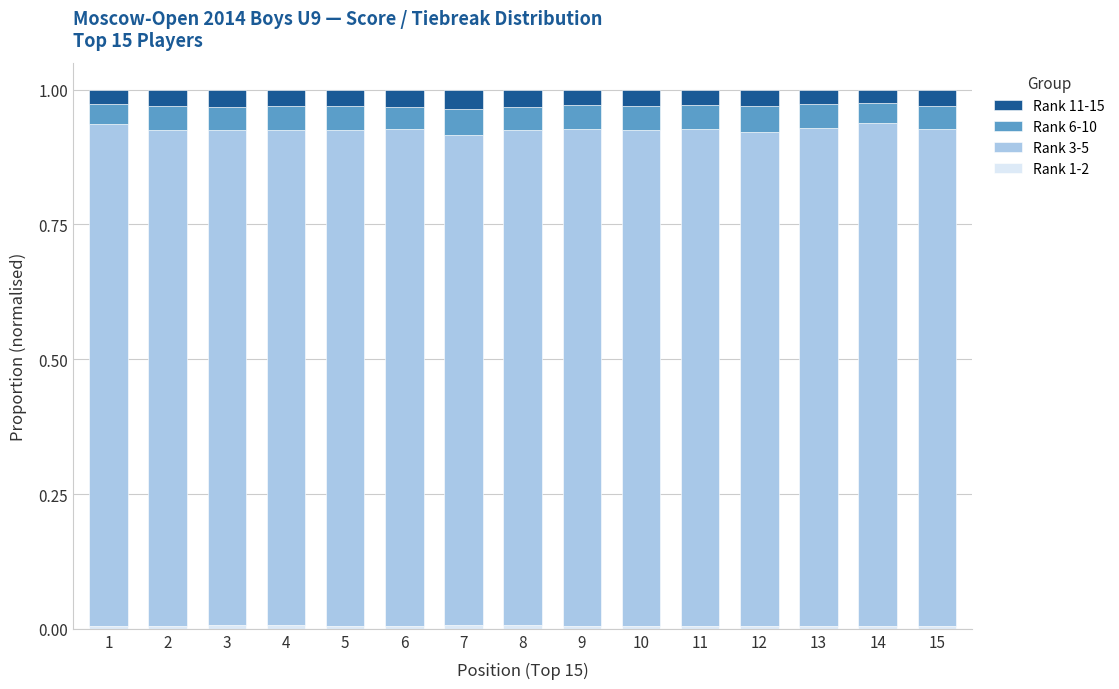

Which series changed the most between 2 and 13?

Rank 11-15